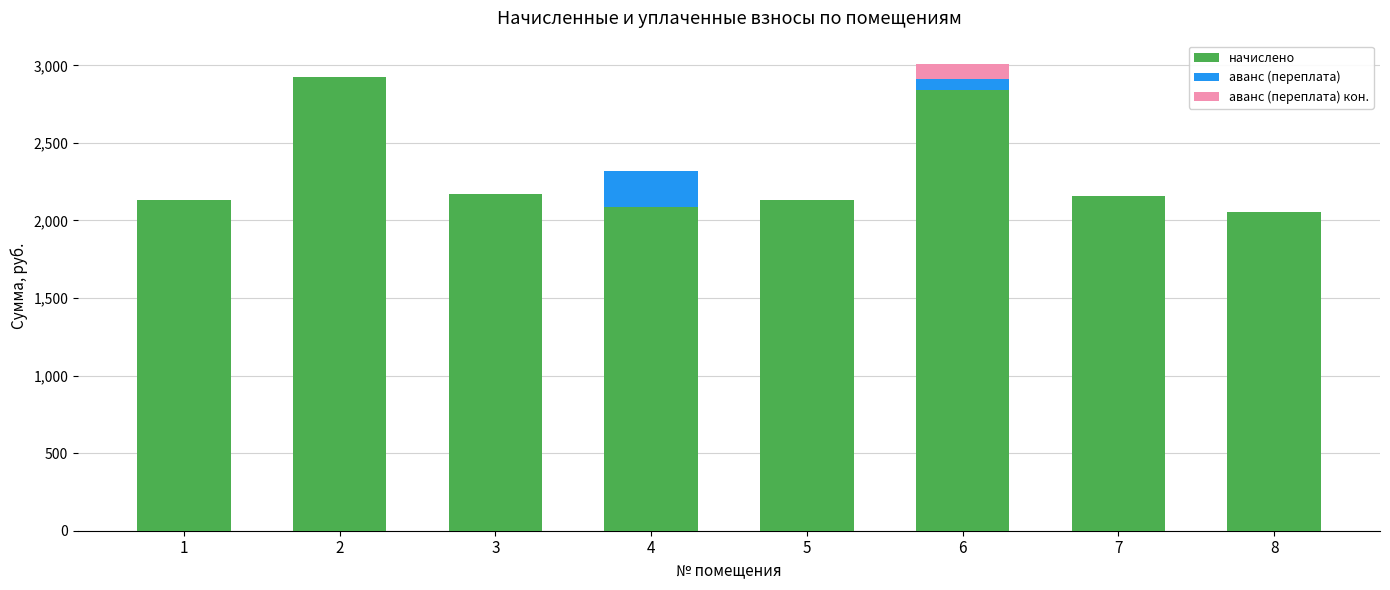

What is the sum of all начислено values?

18508.1